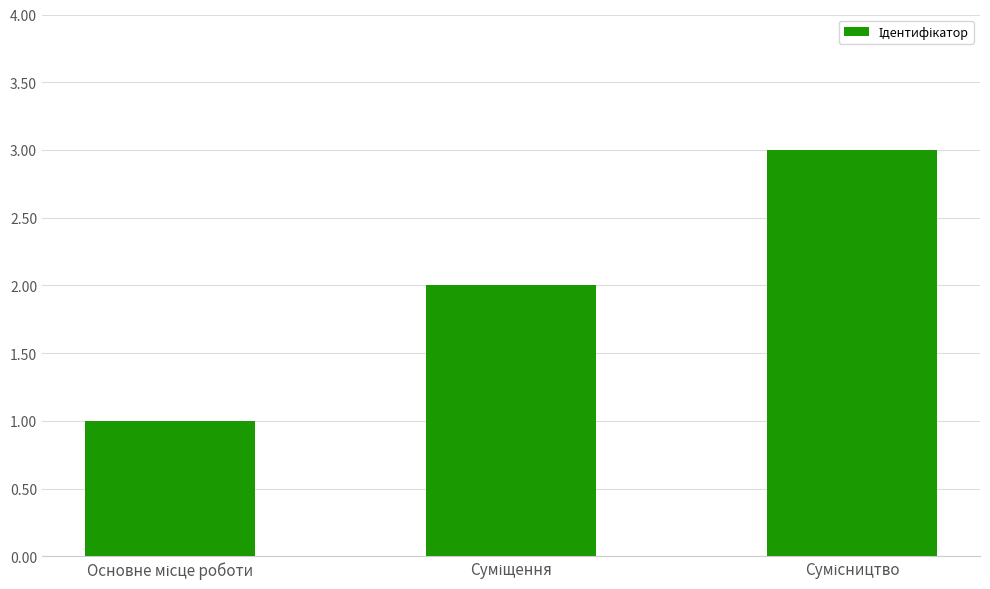

Reading left to right, extract all data points from this chart.

1	2	3